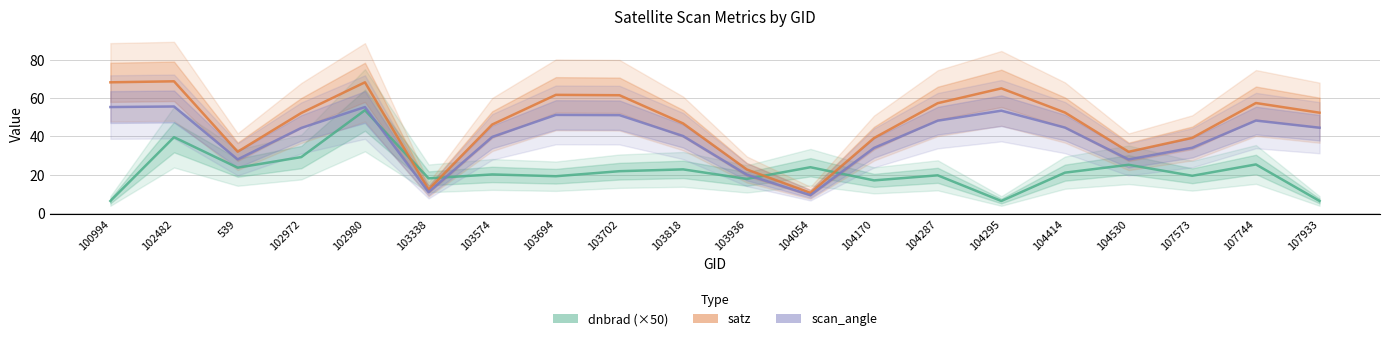

Which series has the widest spread of values?

satz